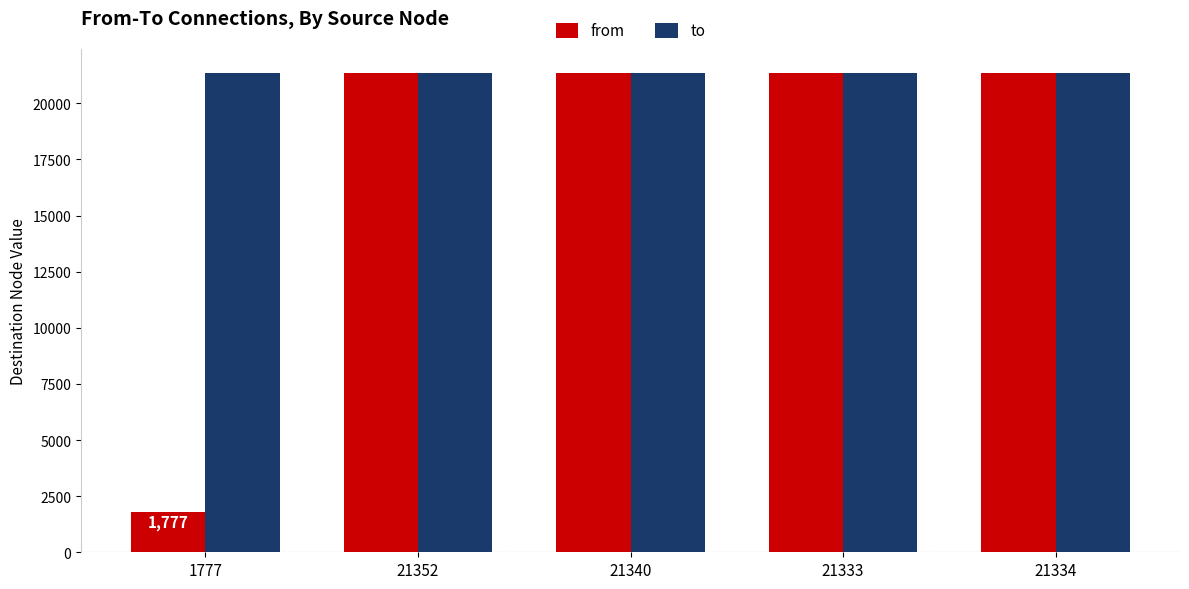

What are all the series names shown in the legend?

from, to